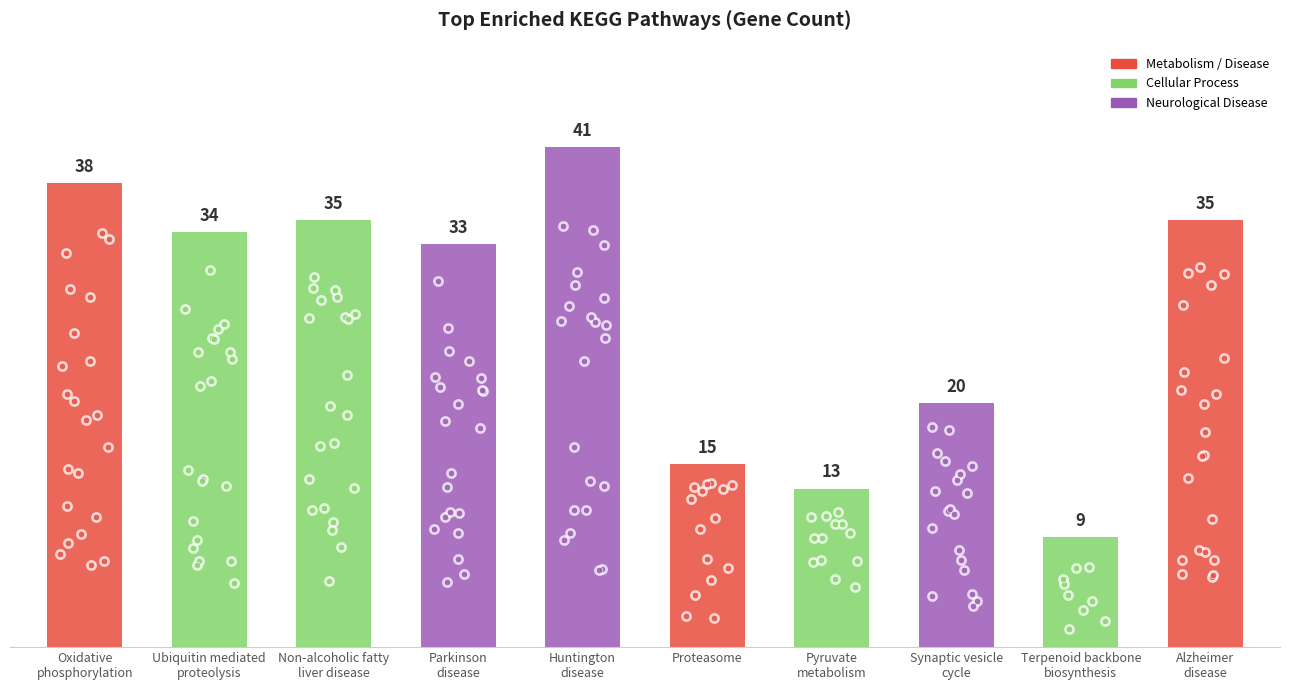

Between Huntington disease and Pyruvate metabolism, which is larger?

Huntington disease